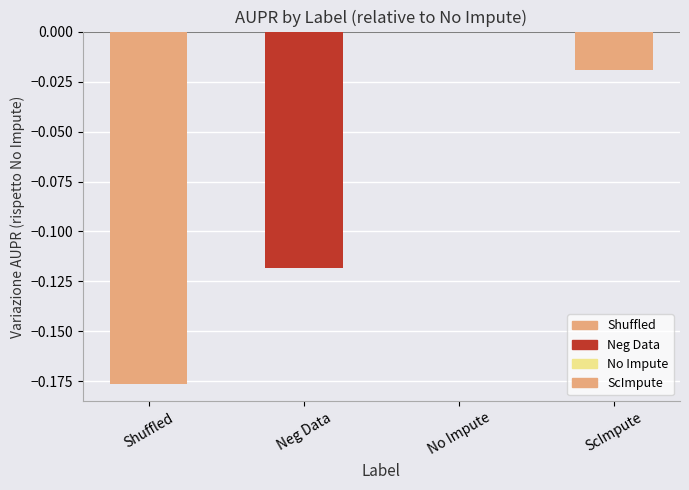

Which label corresponds to the largest value in the chart?

No Impute